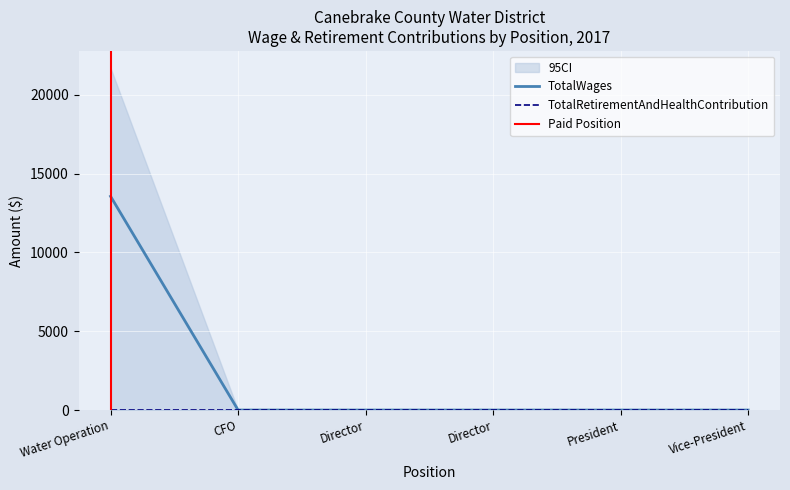

Reading left to right, list all the values displayed in this chart.

Water Operation=13563	CFO=0	Director=0	Director=0	President=0	Vice-President=0